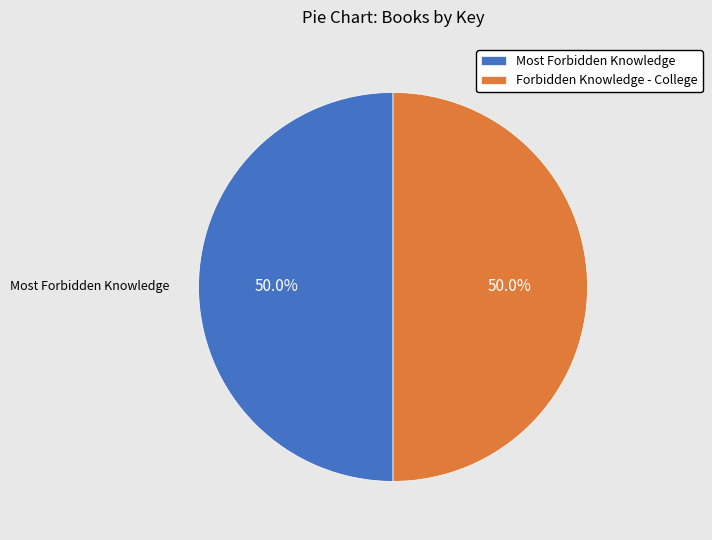

What percentage is NOT represented by Most Forbidden Knowledge?

50.0%